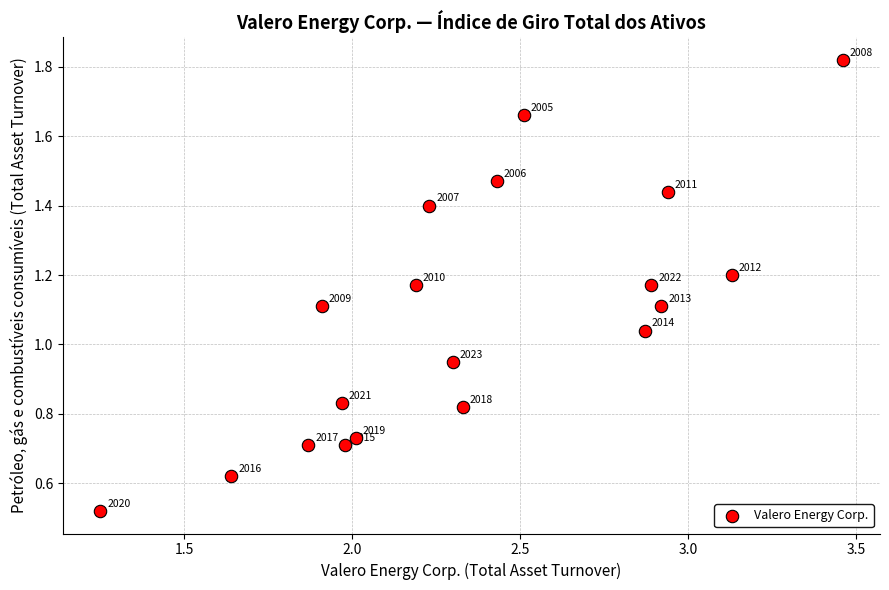

What is the range of X values (max minus min)?

2.2